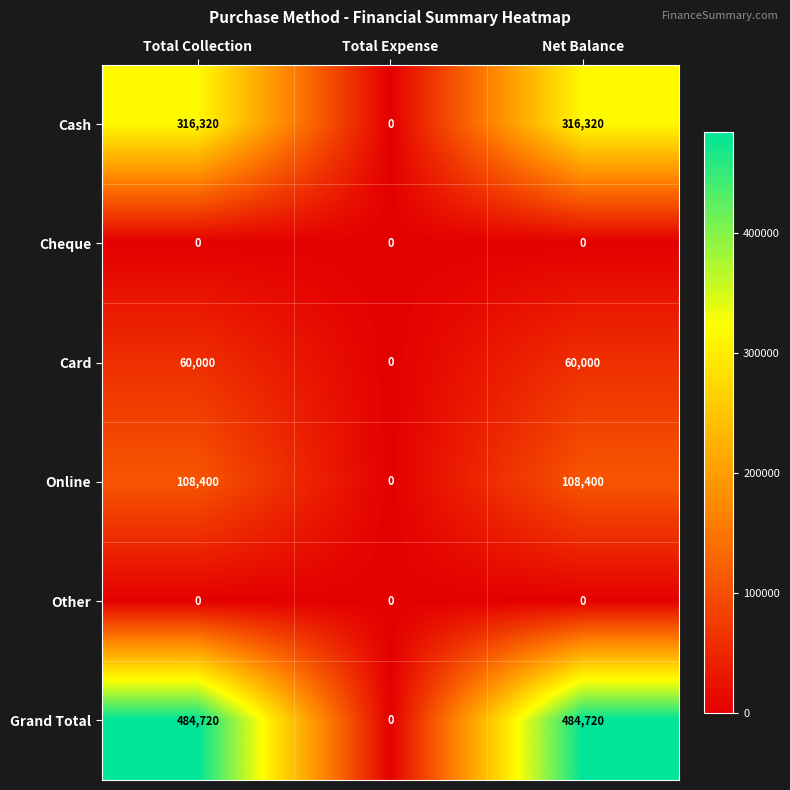

The value of Cheque at Total Collection is 0. True or false?

True